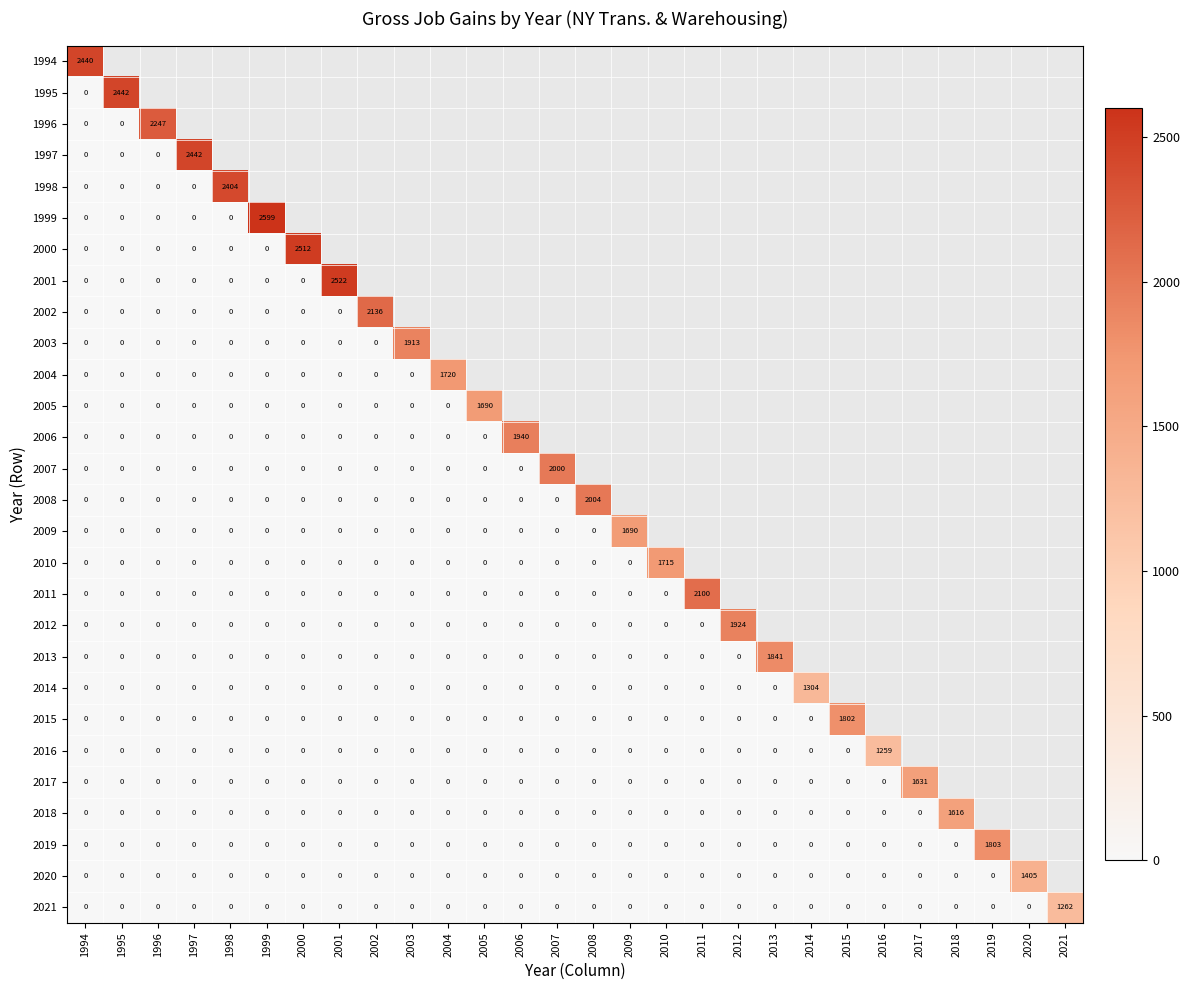

At 2007, list the series in order from smallest to largest.

2008, 2009, 2010, 2011, 2012, 2013, 2014, 2015, 2016, 2017, 2018, 2019, 2020, 2021, 1994, 1995, 1996, 1997, 1998, 1999, 2000, 2001, 2002, 2003, 2004, 2005, 2006, 2007